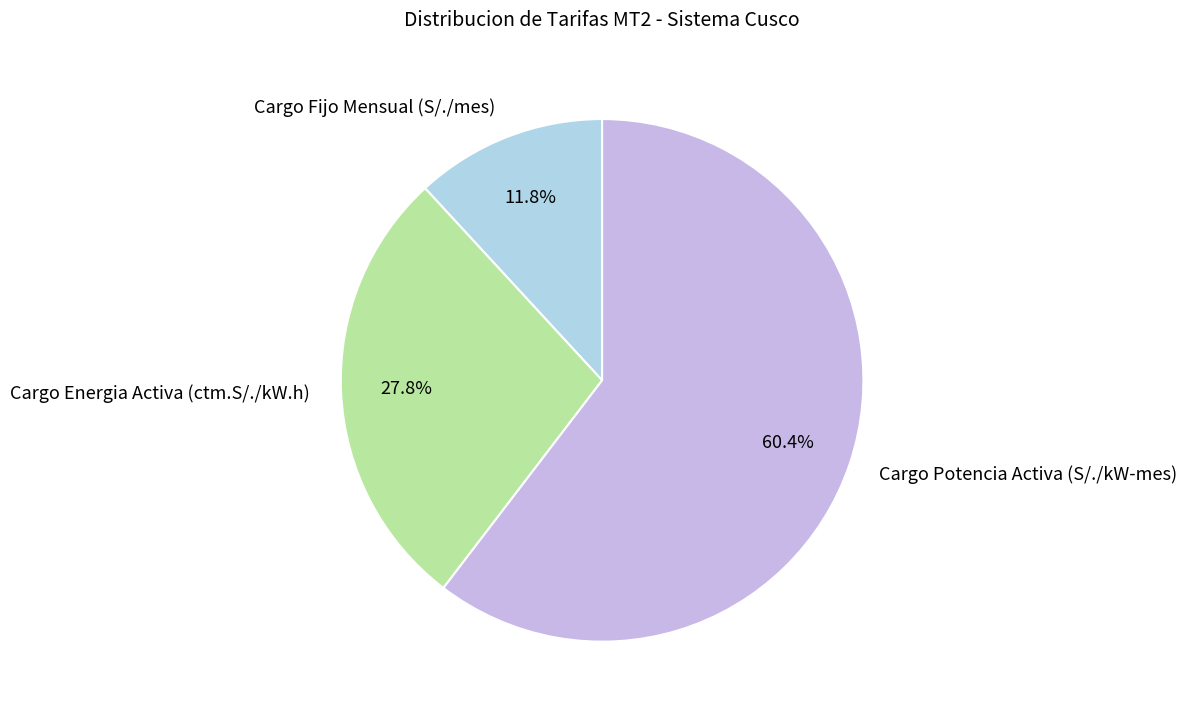

Between Cargo Potencia Activa (S/./kW-mes) and Cargo Fijo Mensual (S/./mes), which is larger?

Cargo Potencia Activa (S/./kW-mes)